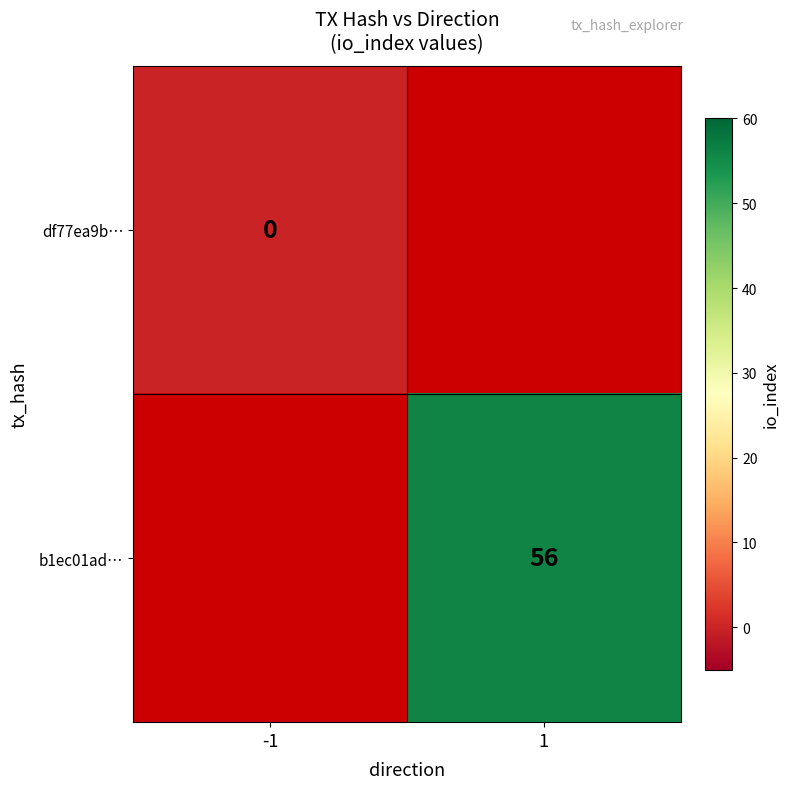

Between -1 and 1, which is larger?

1